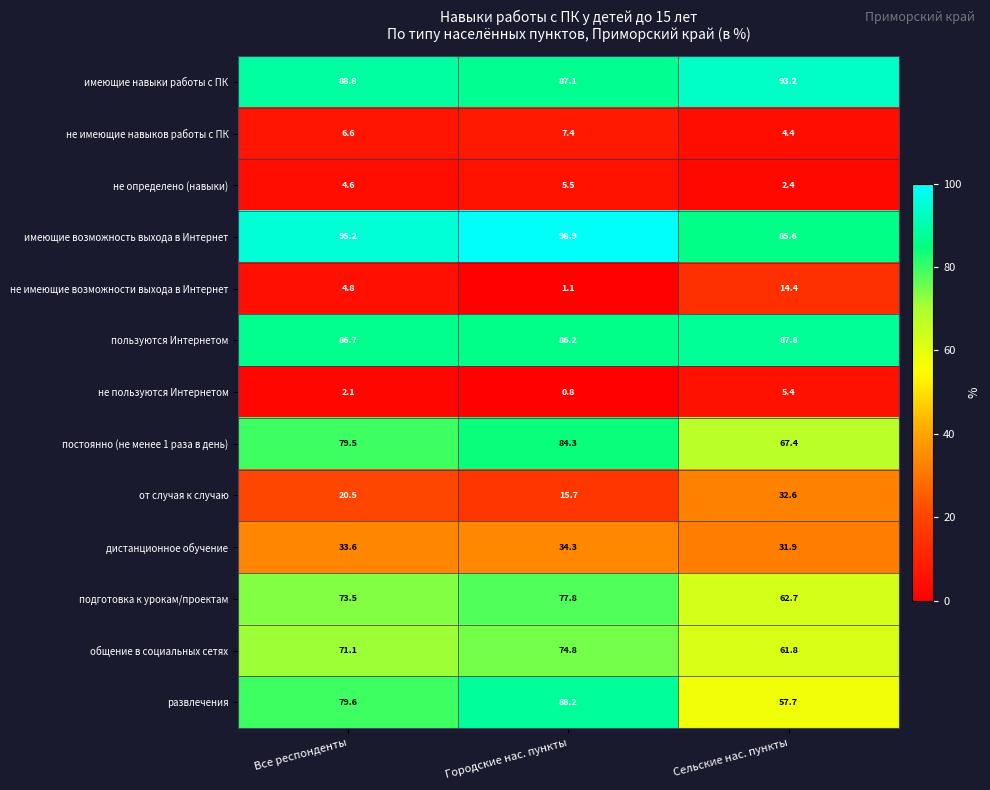

At how many categories does at least one series exceed 28?

3